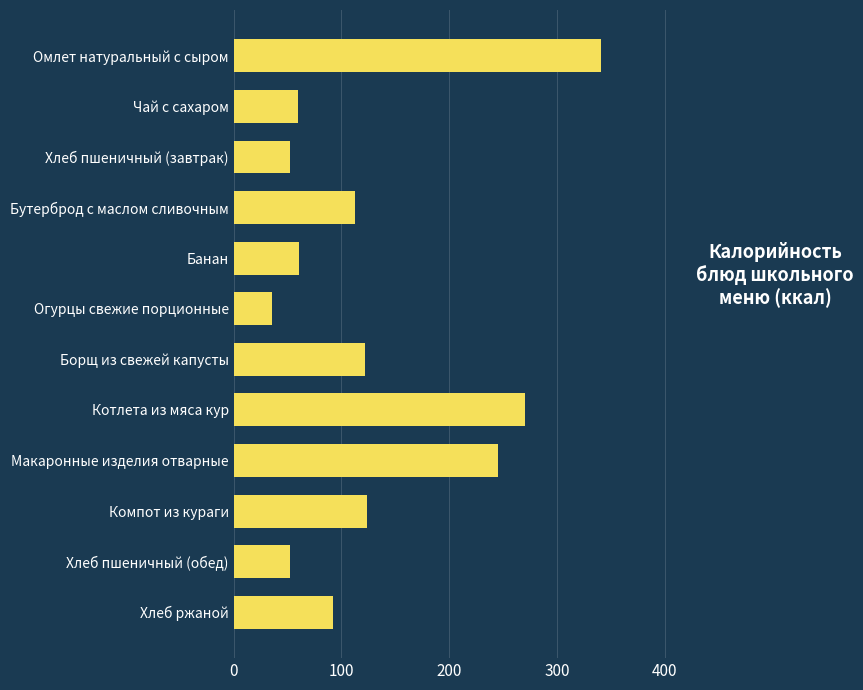

True or false: the data shows 113 at Бутерброд с маслом сливочным.

True